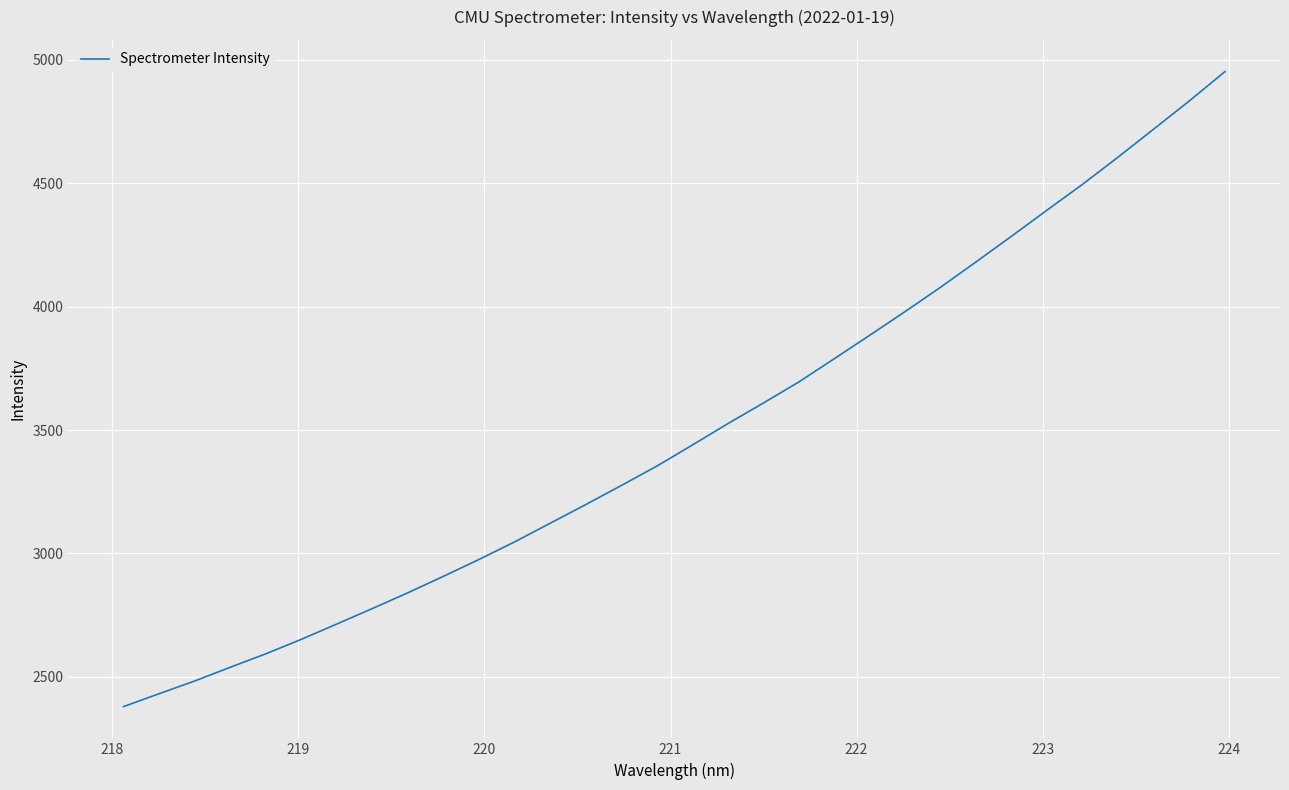

What is the smallest value displayed?

2378.9